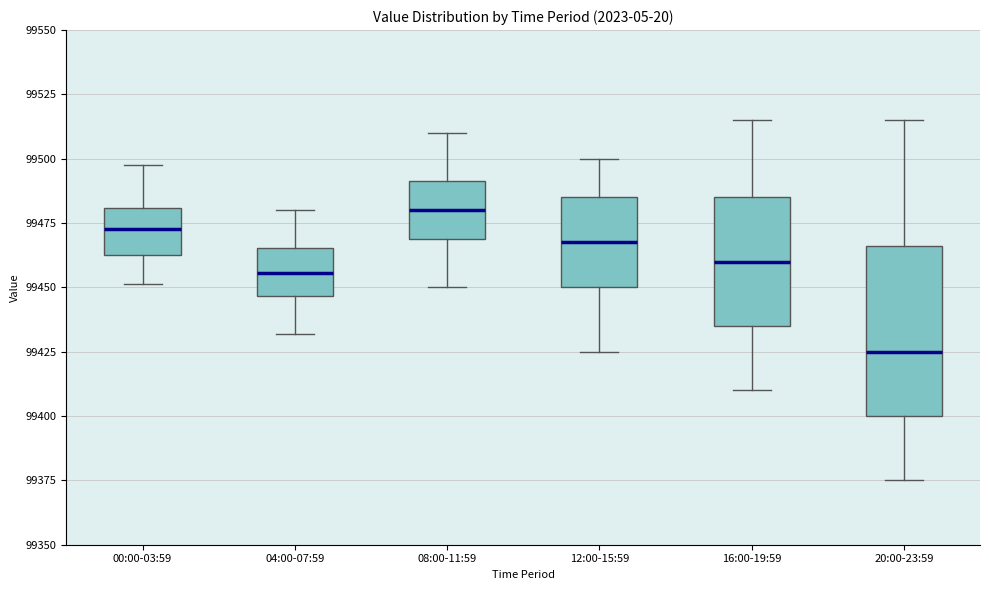

Where is the lower edge of the box for 08:00-11:59 on the y-axis? The values are not printed on the chart, so give them approximately, as read against the axis.

99470